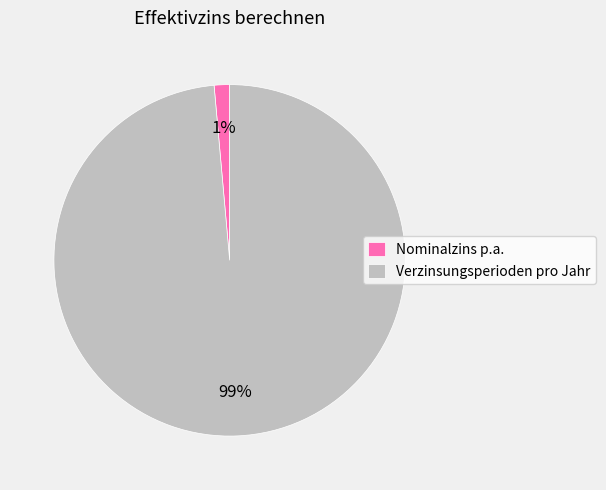

True or false: Verzinsungsperioden pro Jahr accounts for 89% of the total.

False